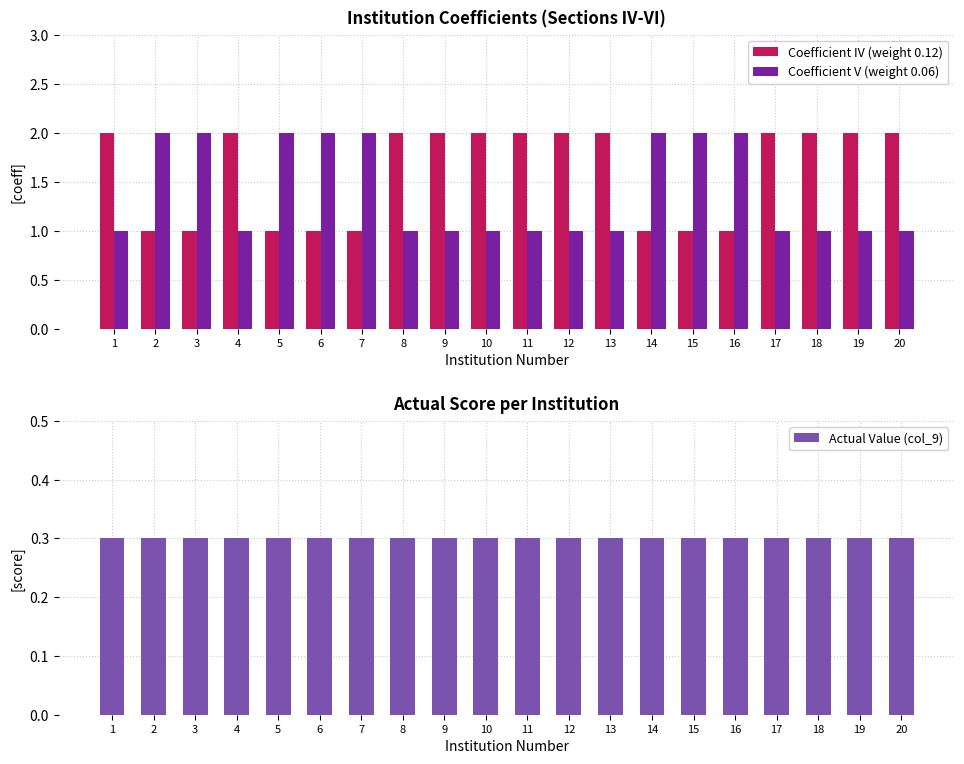

Which series has the largest total across all categories?

Coefficient IV (weight 0.12)